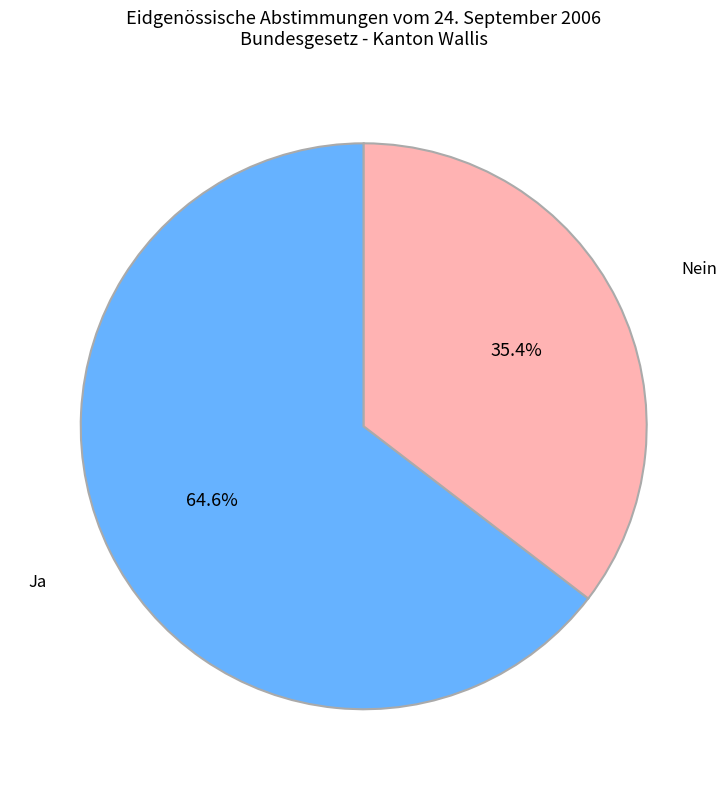

Combined, what portion of the pie is Nein and Ja?

100.0%